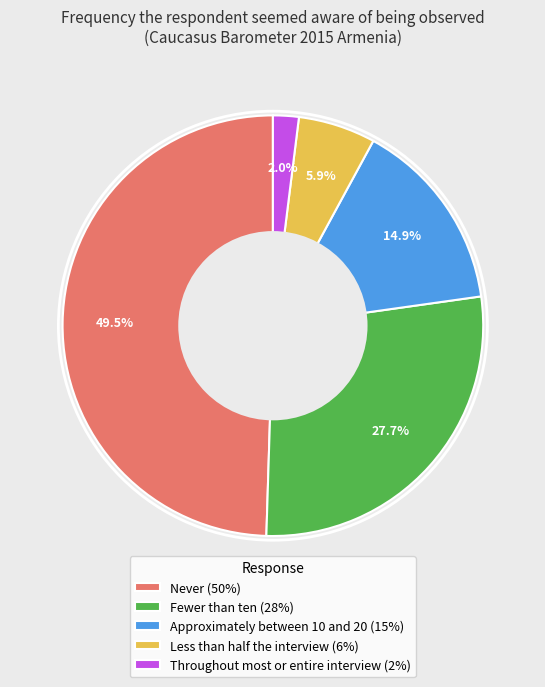

True or false: Throughout most or entire interview accounts for 2% of the total.

True